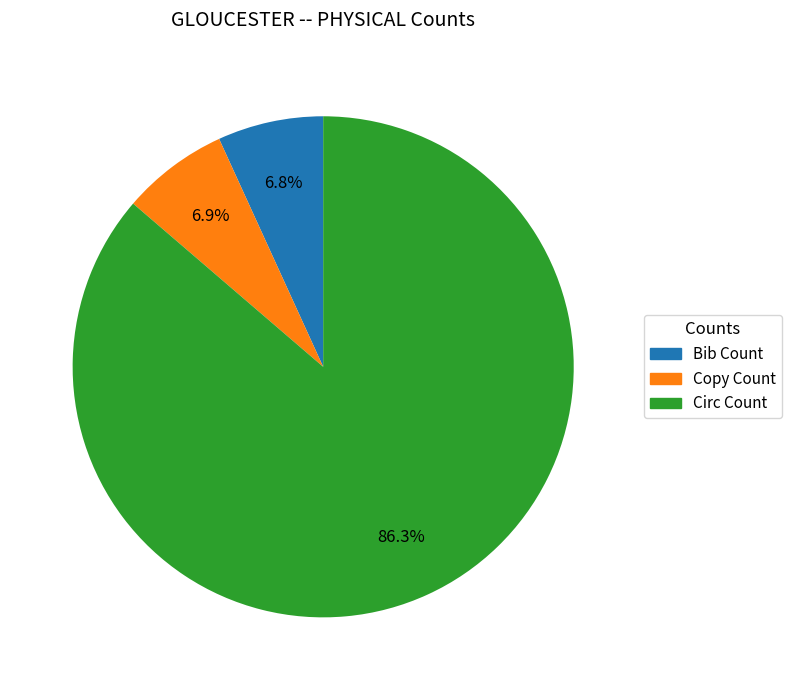

Combined, do Bib Count and Copy Count account for over 50%?

No